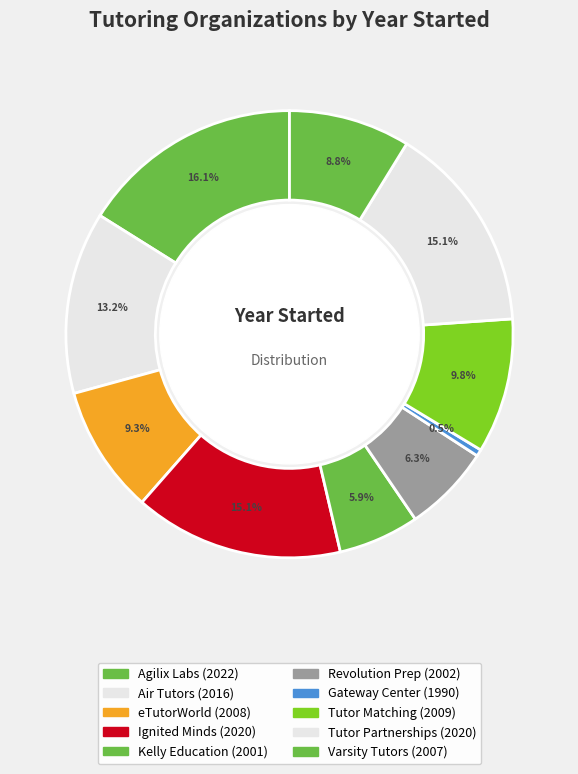

How many segments does this pie chart have?

10